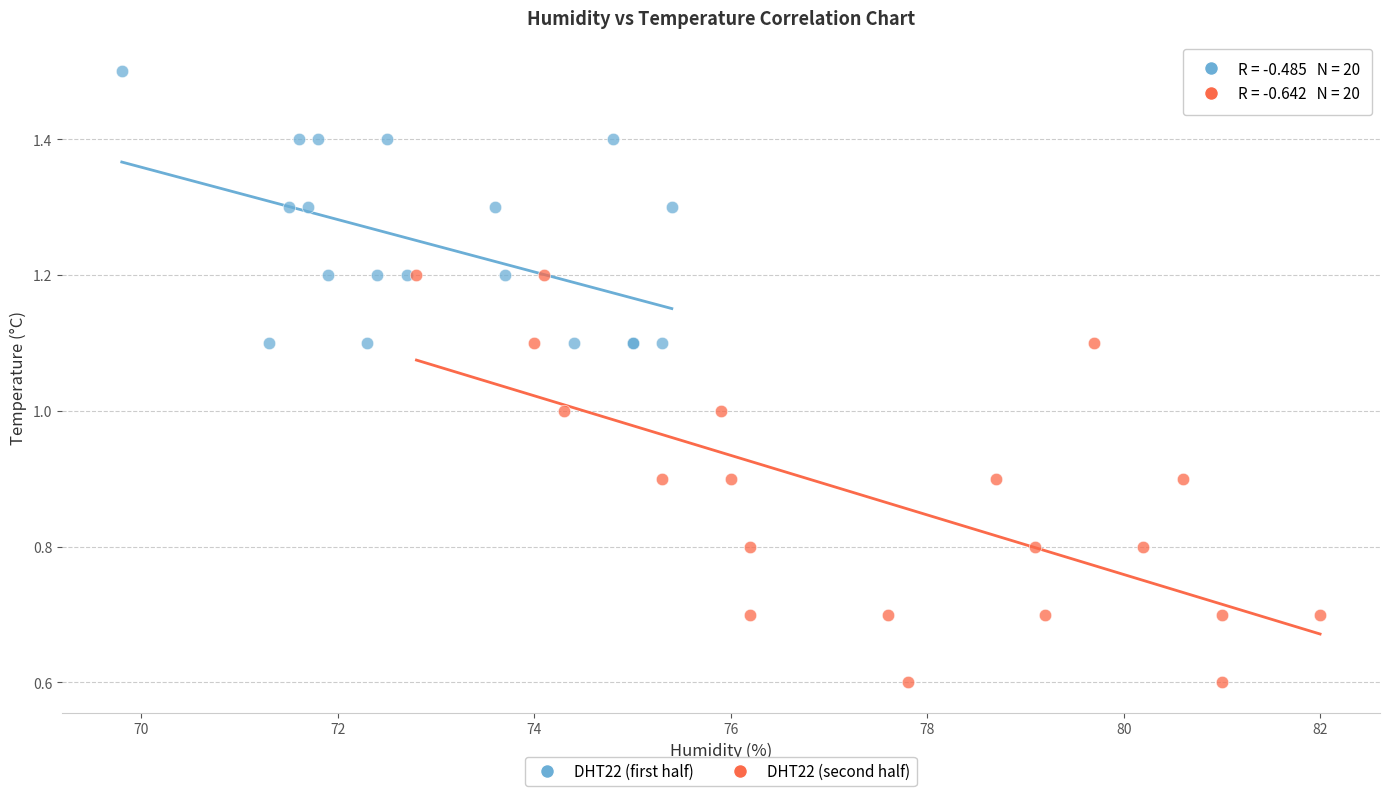

Which series has the largest Y range (max minus min)?

DHT22 (second half)